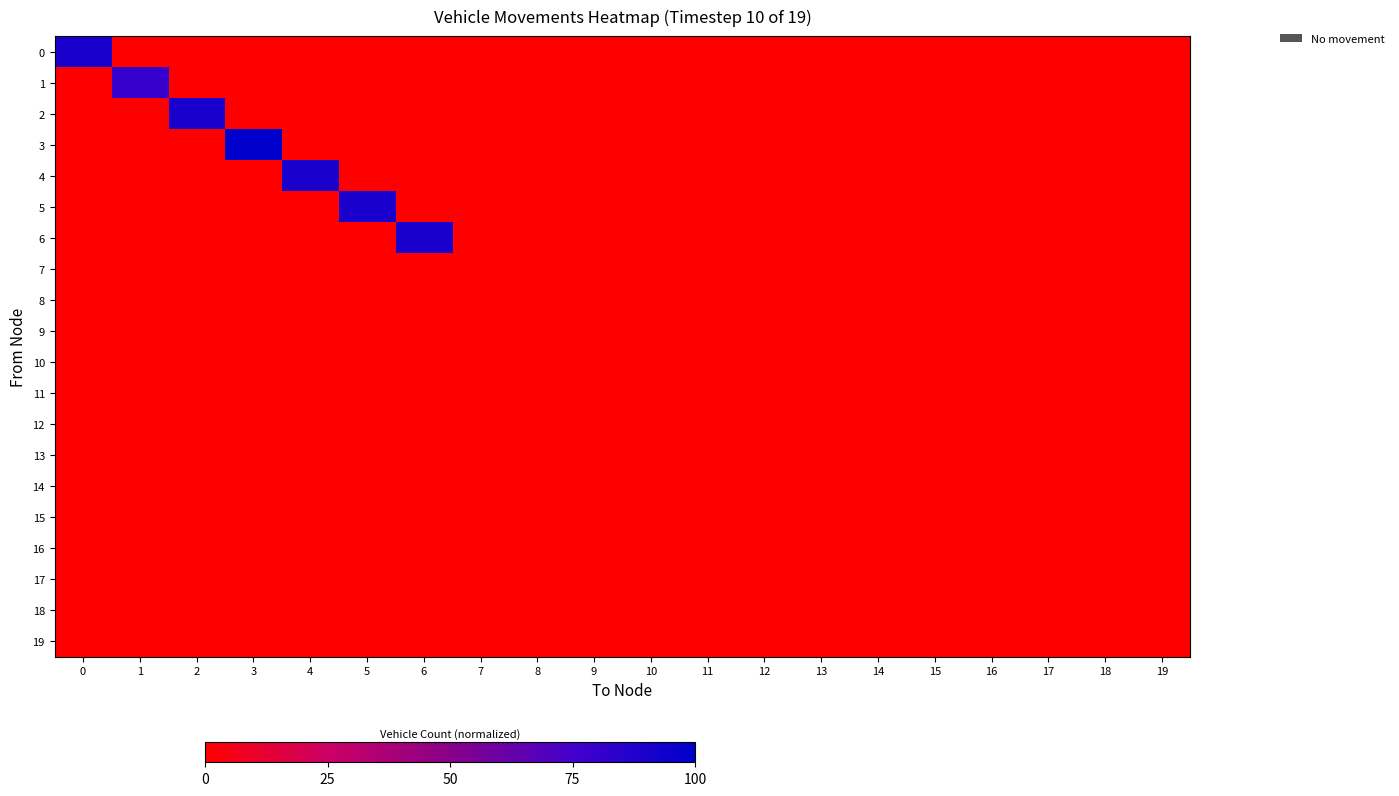

Reading left to right, transcribe all the data shown in this chart.

0: 0=90	1=0	2=0	3=0	4=0	5=0	6=0	7=0	8=0	9=0	10=0	11=0	12=0	13=0	14=0	15=0	16=0	17=0	18=0	19=0
1: 0=0	1=80	2=0	3=0	4=0	5=0	6=0	7=0	8=0	9=0	10=0	11=0	12=0	13=0	14=0	15=0	16=0	17=0	18=0	19=0
2: 0=0	1=0	2=90	3=0	4=0	5=0	6=0	7=0	8=0	9=0	10=0	11=0	12=0	13=0	14=0	15=0	16=0	17=0	18=0	19=0
3: 0=0	1=0	2=0	3=100	4=0	5=0	6=0	7=0	8=0	9=0	10=0	11=0	12=0	13=0	14=0	15=0	16=0	17=0	18=0	19=0
4: 0=0	1=0	2=0	3=0	4=90	5=0	6=0	7=0	8=0	9=0	10=0	11=0	12=0	13=0	14=0	15=0	16=0	17=0	18=0	19=0
5: 0=0	1=0	2=0	3=0	4=0	5=90	6=0	7=0	8=0	9=0	10=0	11=0	12=0	13=0	14=0	15=0	16=0	17=0	18=0	19=0
6: 0=0	1=0	2=0	3=0	4=0	5=0	6=90	7=0	8=0	9=0	10=0	11=0	12=0	13=0	14=0	15=0	16=0	17=0	18=0	19=0
7: 0=0	1=0	2=0	3=0	4=0	5=0	6=0	7=0	8=0	9=0	10=0	11=0	12=0	13=0	14=0	15=0	16=0	17=0	18=0	19=0
8: 0=0	1=0	2=0	3=0	4=0	5=0	6=0	7=0	8=0	9=0	10=0	11=0	12=0	13=0	14=0	15=0	16=0	17=0	18=0	19=0
9: 0=0	1=0	2=0	3=0	4=0	5=0	6=0	7=0	8=0	9=0	10=0	11=0	12=0	13=0	14=0	15=0	16=0	17=0	18=0	19=0
10: 0=0	1=0	2=0	3=0	4=0	5=0	6=0	7=0	8=0	9=0	10=0	11=0	12=0	13=0	14=0	15=0	16=0	17=0	18=0	19=0
11: 0=0	1=0	2=0	3=0	4=0	5=0	6=0	7=0	8=0	9=0	10=0	11=0	12=0	13=0	14=0	15=0	16=0	17=0	18=0	19=0
12: 0=0	1=0	2=0	3=0	4=0	5=0	6=0	7=0	8=0	9=0	10=0	11=0	12=0	13=0	14=0	15=0	16=0	17=0	18=0	19=0
13: 0=0	1=0	2=0	3=0	4=0	5=0	6=0	7=0	8=0	9=0	10=0	11=0	12=0	13=0	14=0	15=0	16=0	17=0	18=0	19=0
14: 0=0	1=0	2=0	3=0	4=0	5=0	6=0	7=0	8=0	9=0	10=0	11=0	12=0	13=0	14=0	15=0	16=0	17=0	18=0	19=0
15: 0=0	1=0	2=0	3=0	4=0	5=0	6=0	7=0	8=0	9=0	10=0	11=0	12=0	13=0	14=0	15=0	16=0	17=0	18=0	19=0
16: 0=0	1=0	2=0	3=0	4=0	5=0	6=0	7=0	8=0	9=0	10=0	11=0	12=0	13=0	14=0	15=0	16=0	17=0	18=0	19=0
17: 0=0	1=0	2=0	3=0	4=0	5=0	6=0	7=0	8=0	9=0	10=0	11=0	12=0	13=0	14=0	15=0	16=0	17=0	18=0	19=0
18: 0=0	1=0	2=0	3=0	4=0	5=0	6=0	7=0	8=0	9=0	10=0	11=0	12=0	13=0	14=0	15=0	16=0	17=0	18=0	19=0
19: 0=0	1=0	2=0	3=0	4=0	5=0	6=0	7=0	8=0	9=0	10=0	11=0	12=0	13=0	14=0	15=0	16=0	17=0	18=0	19=0